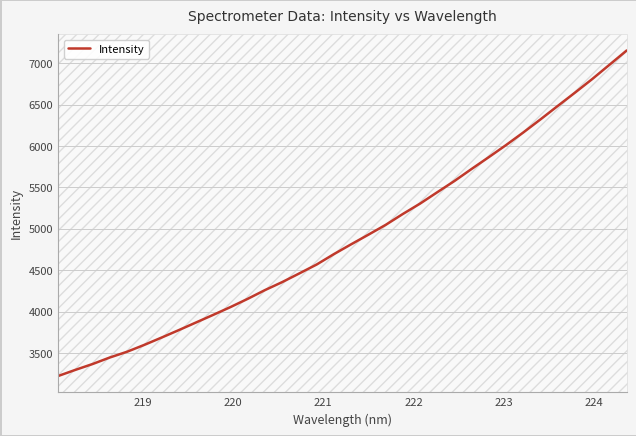

What is the difference between the maximum and minimum values?

3934.5